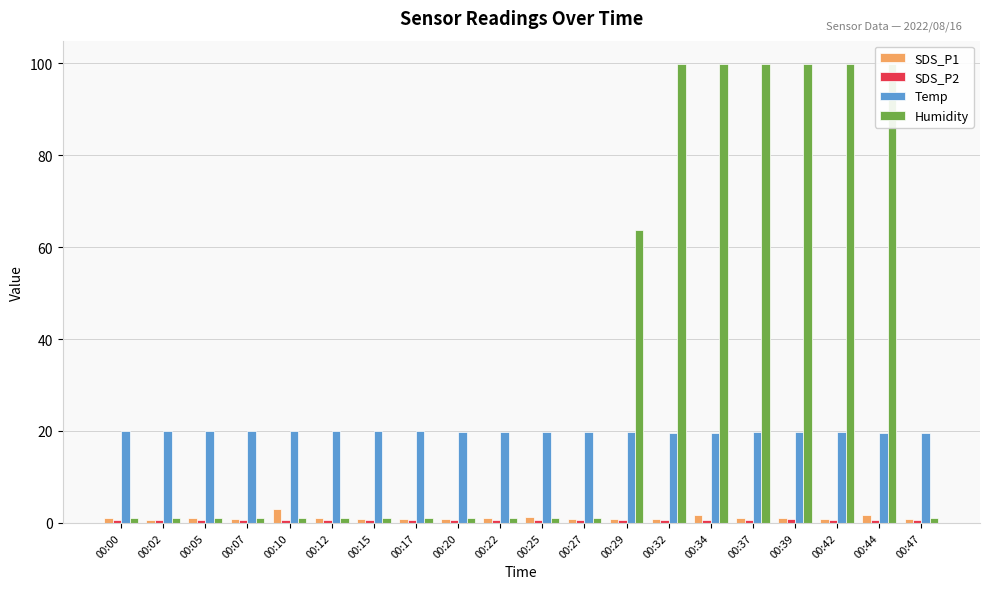

Is the value of SDS_P2 at 00:07 greater than the value of Humidity at 00:17?

No